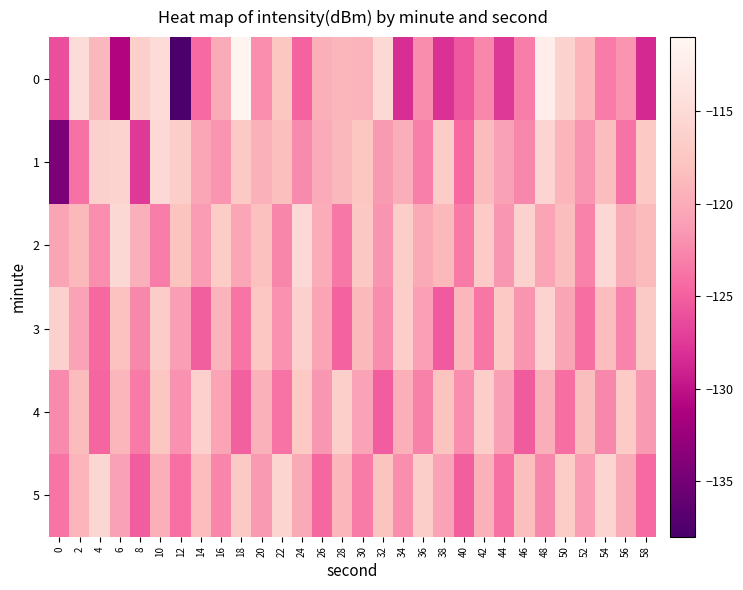

At how many categories does at least one series exceed -135?

30